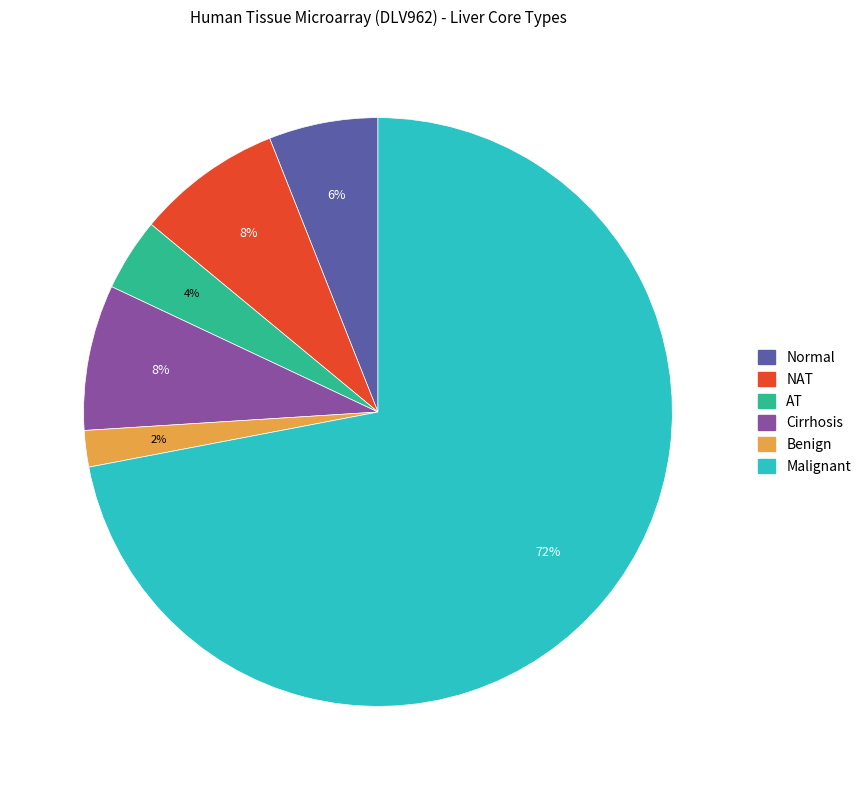

To the nearest percent, what is the combined percentage of Cirrhosis and NAT?

16%